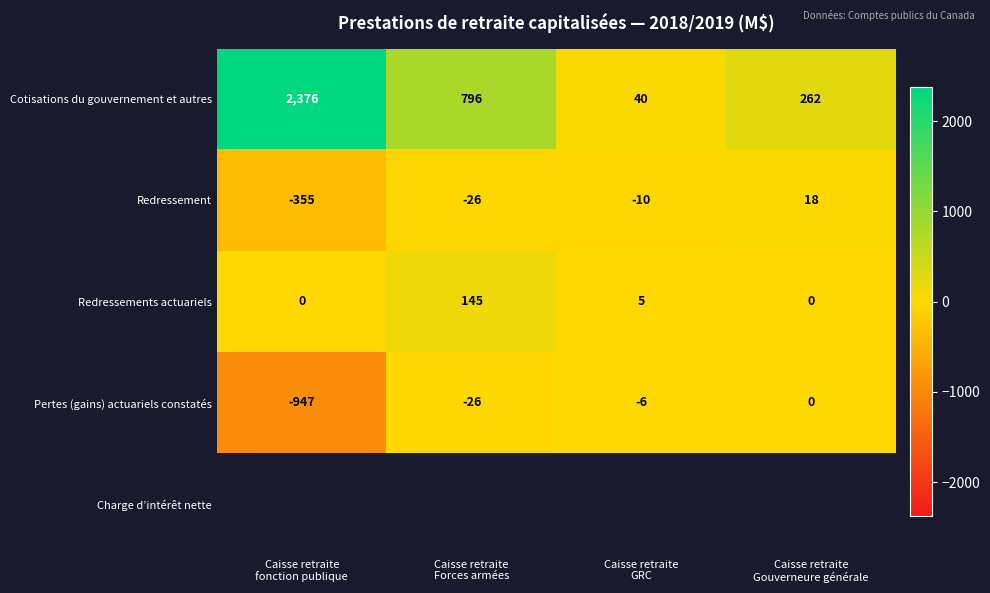

What is the difference between the maximum and minimum values in the Redressement series?

373